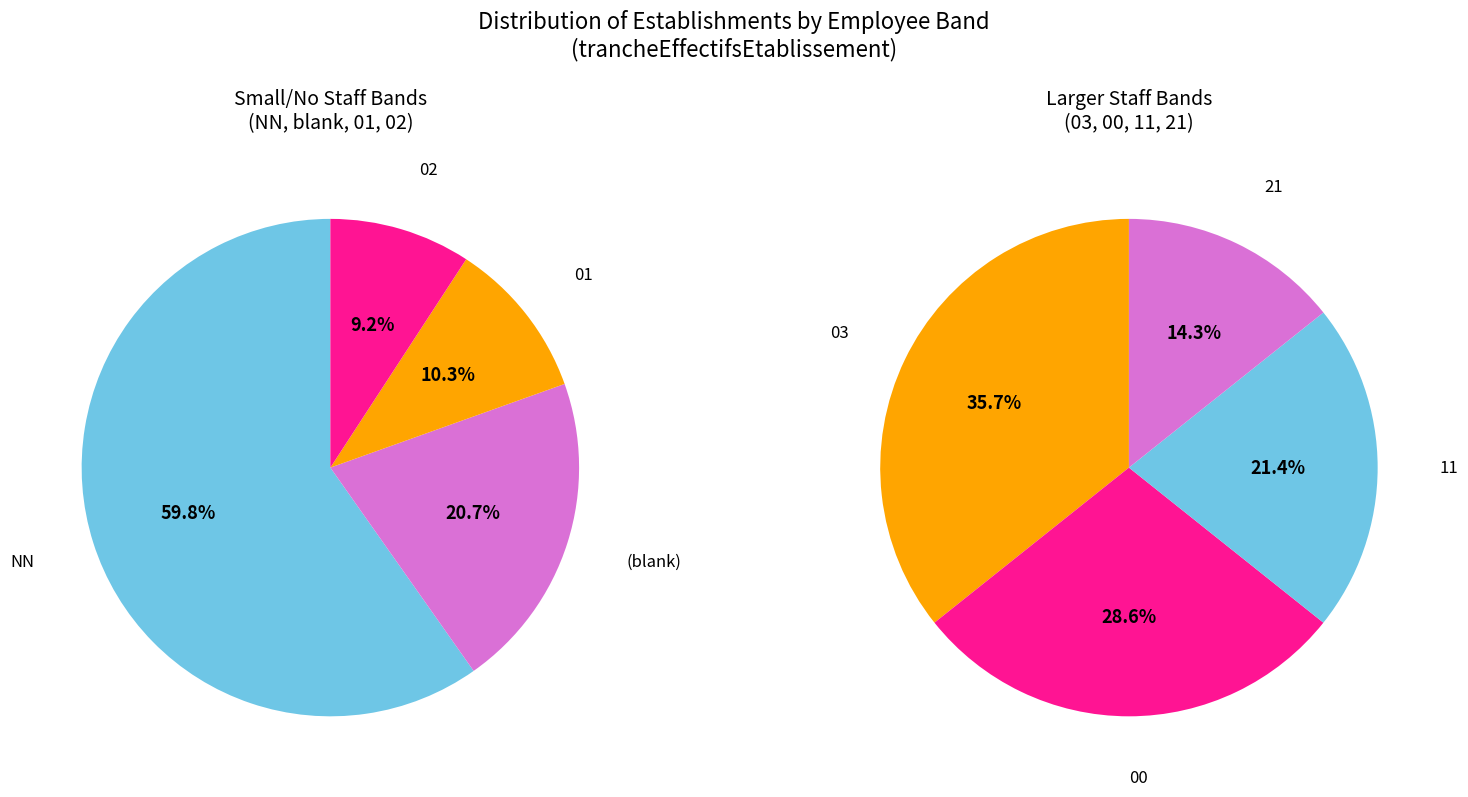

Which slice represents more than half of the pie?

NN